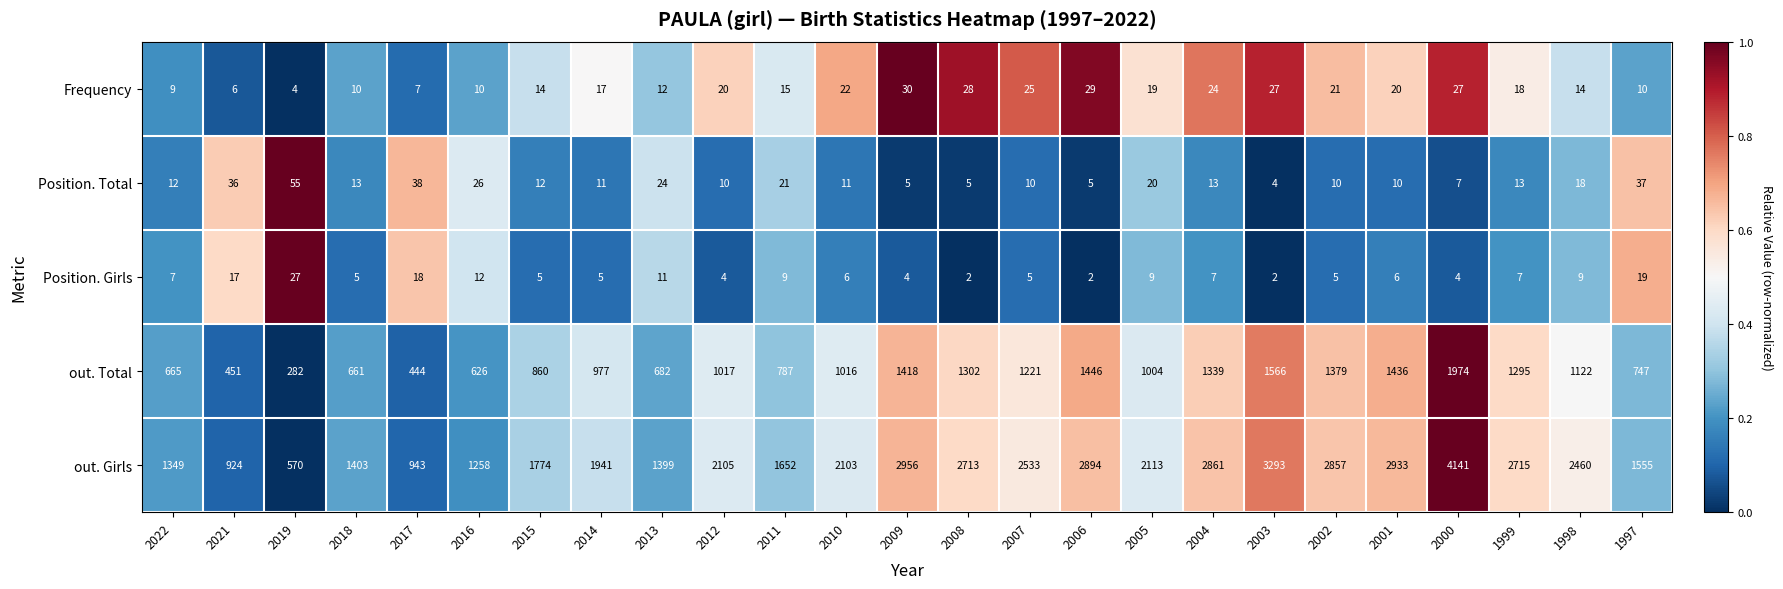

At which category is the sum across all series the highest?

2000